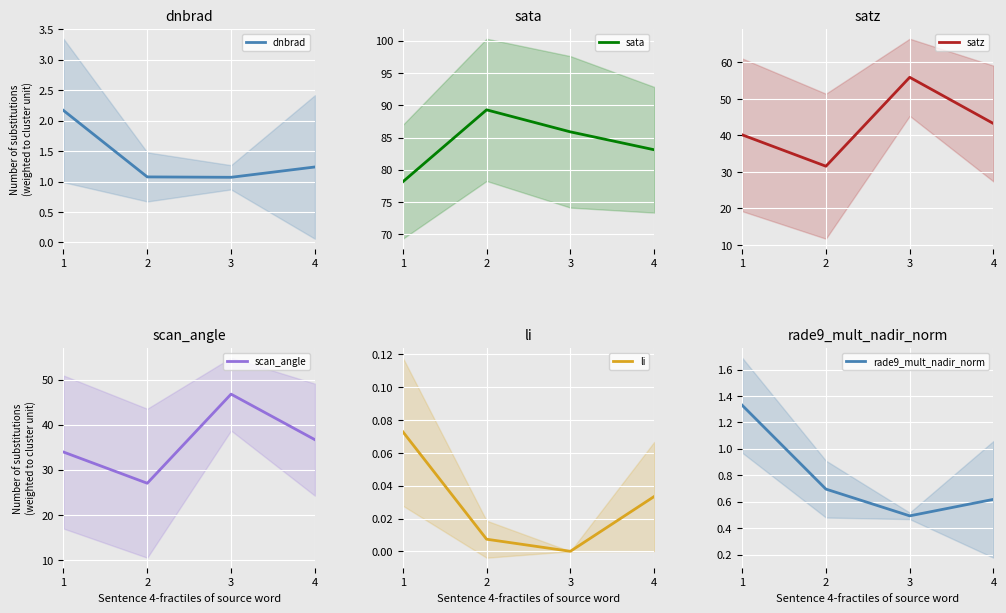

Rank the series at 1 from lowest to highest value.

li, rade9_mult_nadir_norm, dnbrad, scan_angle, satz, sata